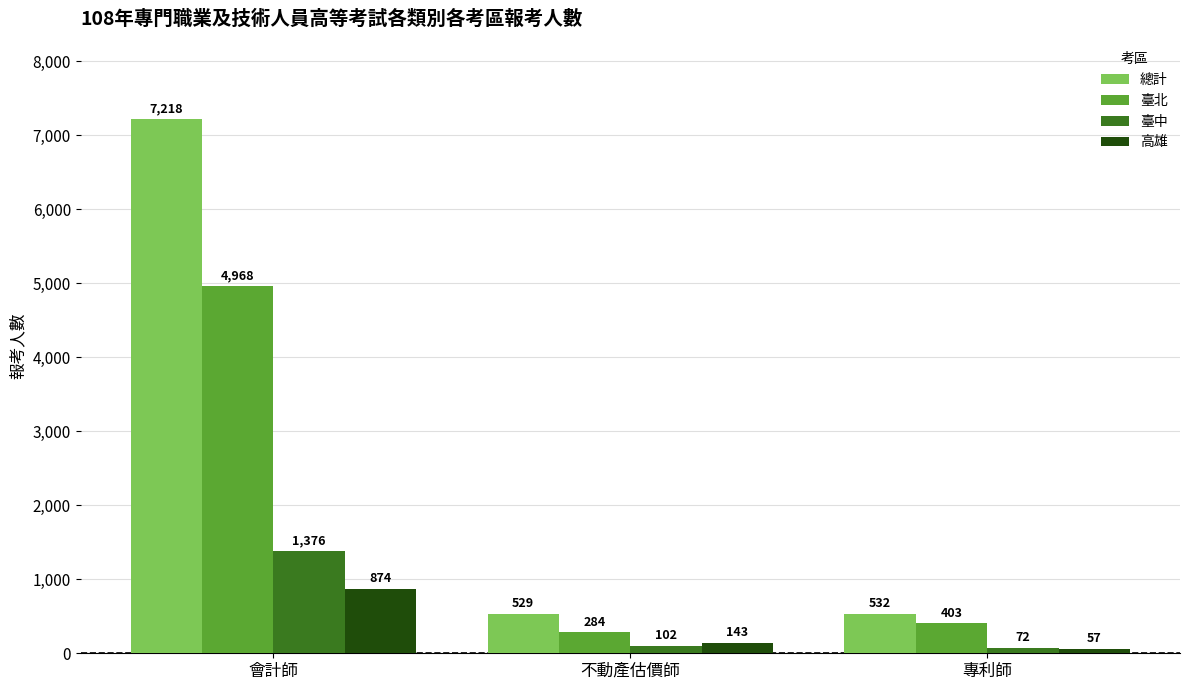

What is the label of the 3rd bar from the left?

專利師